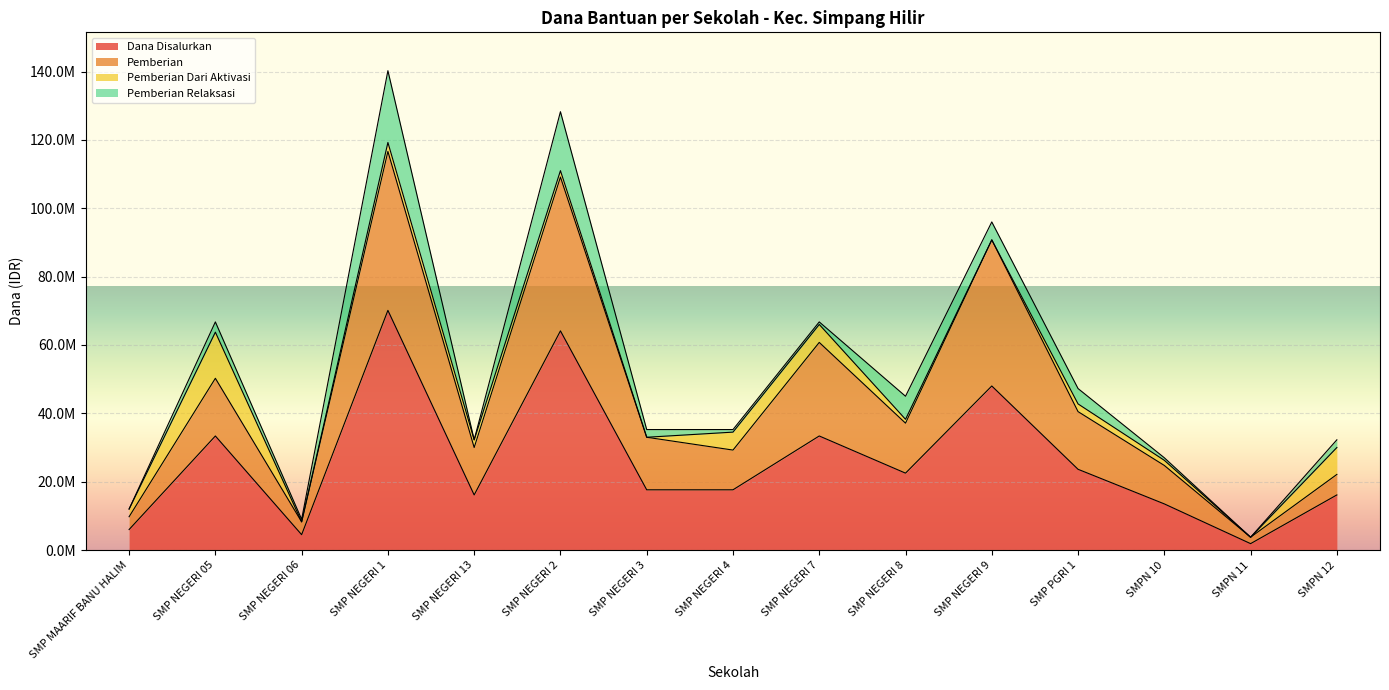

What is the label of the 4th point from the right?

SMP PGRI 1